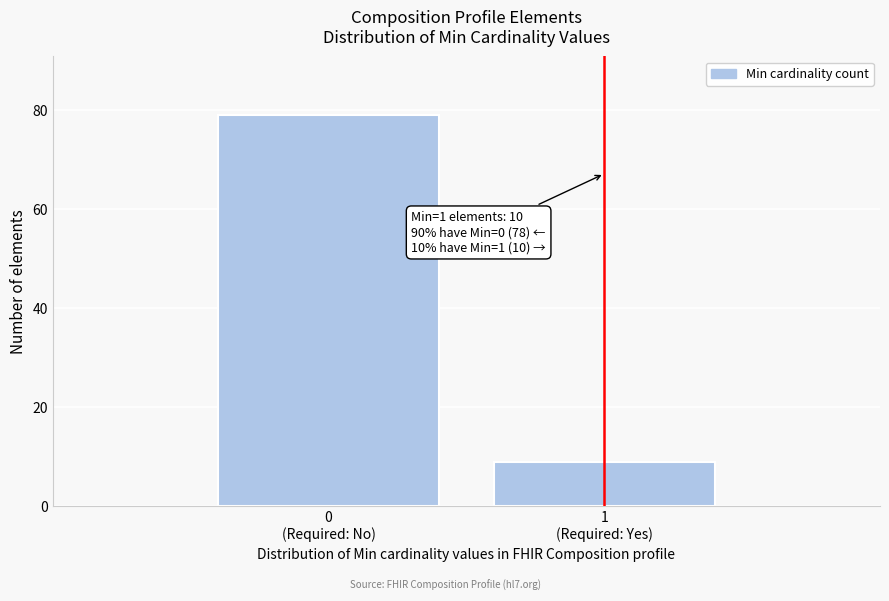

Reading left to right, transcribe all the data shown in this chart.

79	9